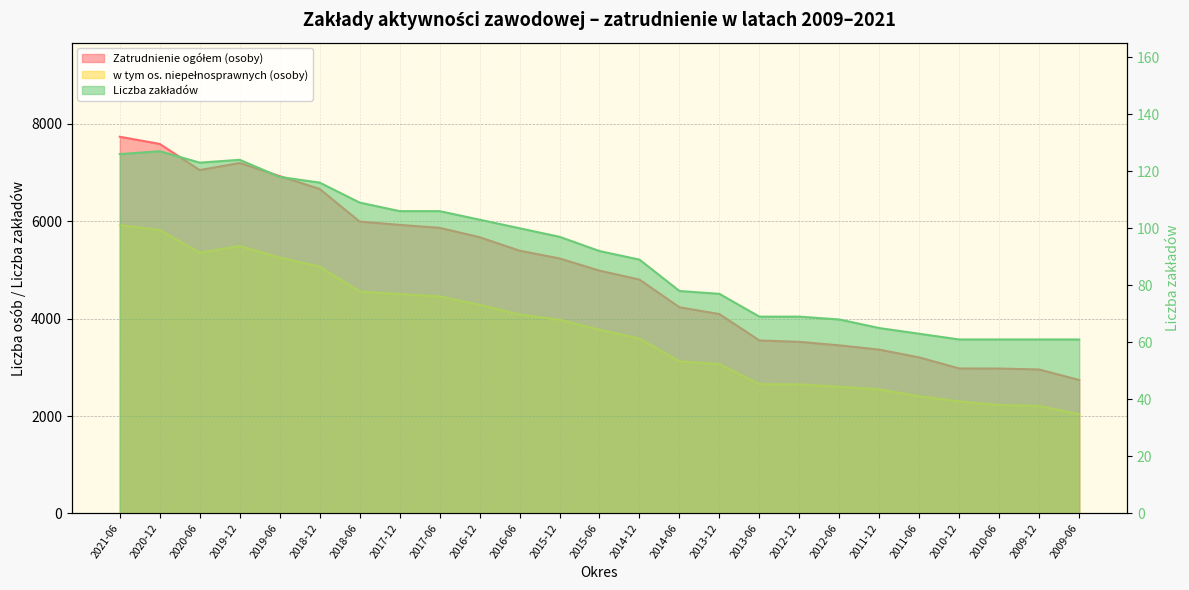

True or false: Liczba zakładów and w tym os. niepełnosprawnych (osoby) cross at least once.

False